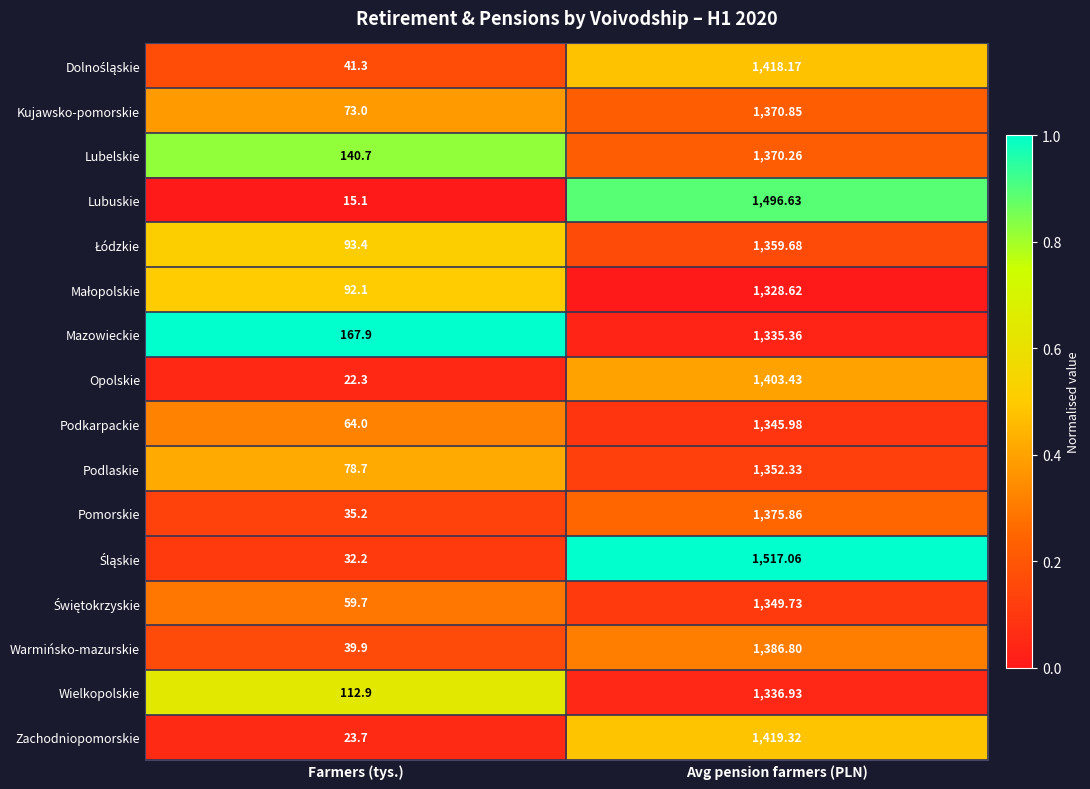

List the labels in order of Lubelskie value, smallest first.

Farmers (tys.), Avg pension farmers (PLN)